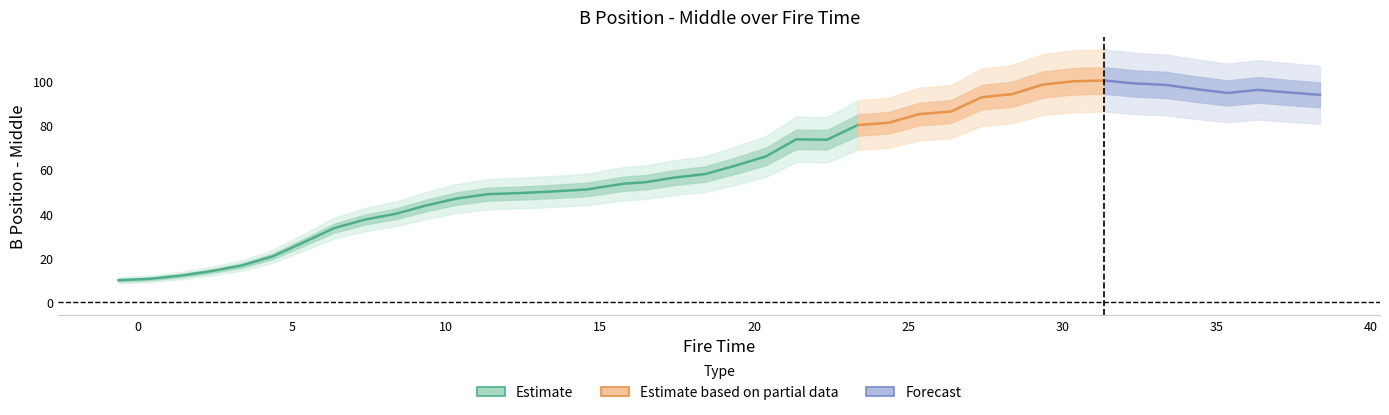

How many values in x are above zero?

39